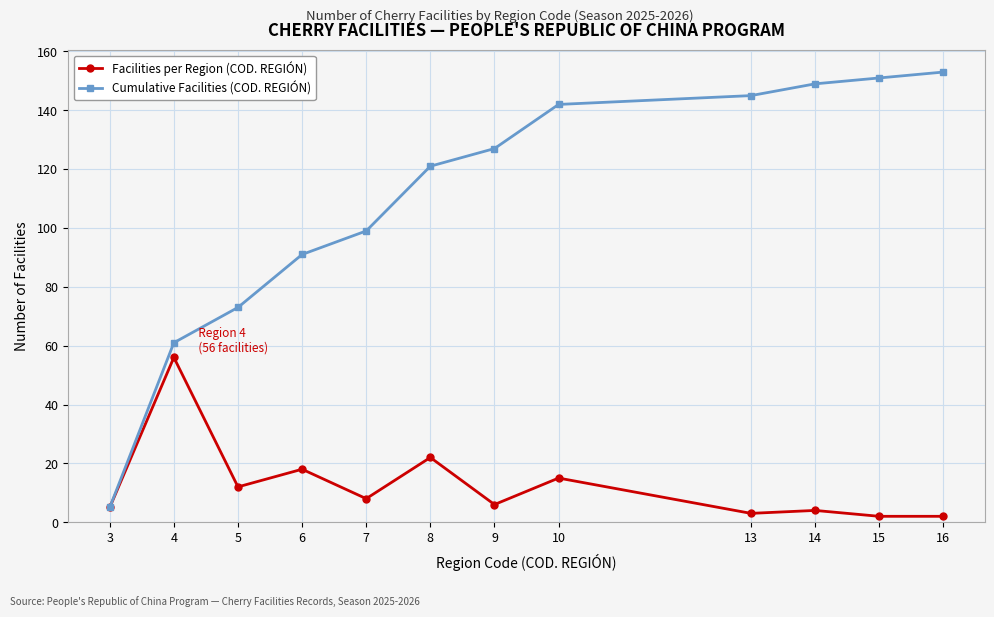

Which series changed the most between 4 and 7?

Facilities per Region (COD. REGIÓN)